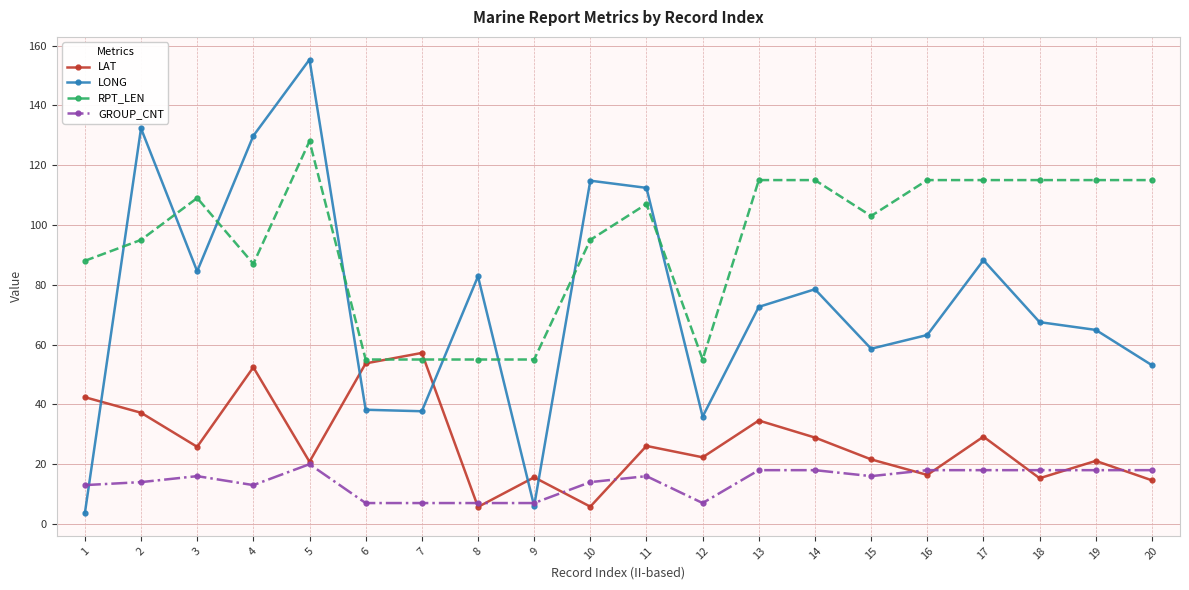

List the series in order of their peak value, highest first.

LONG, RPT_LEN, LAT, GROUP_CNT